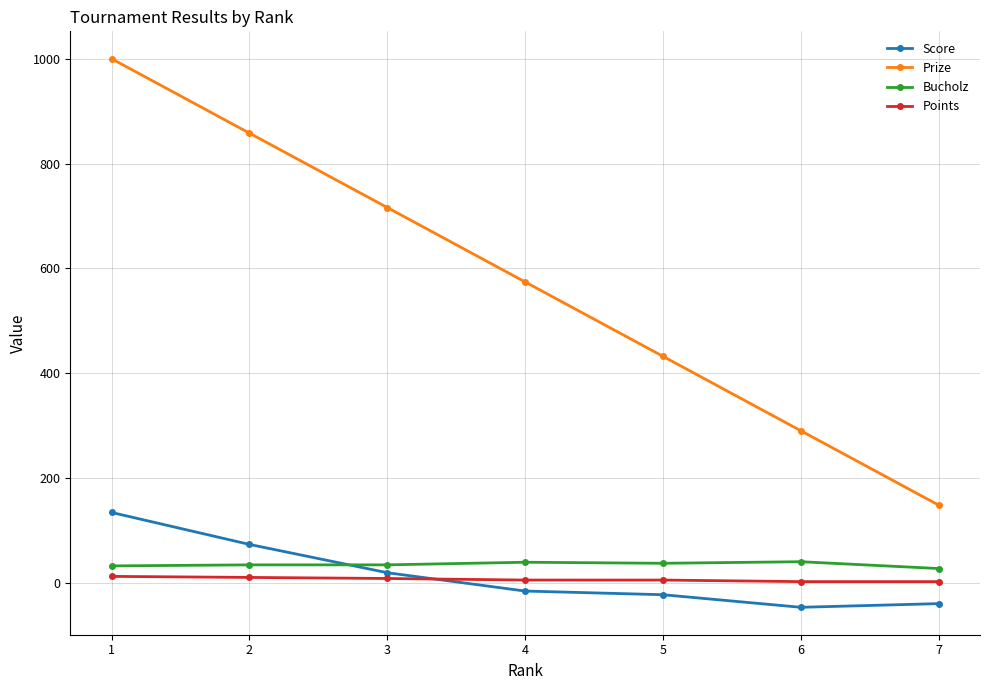

Count the Prize values in the range 290 to 858.

5